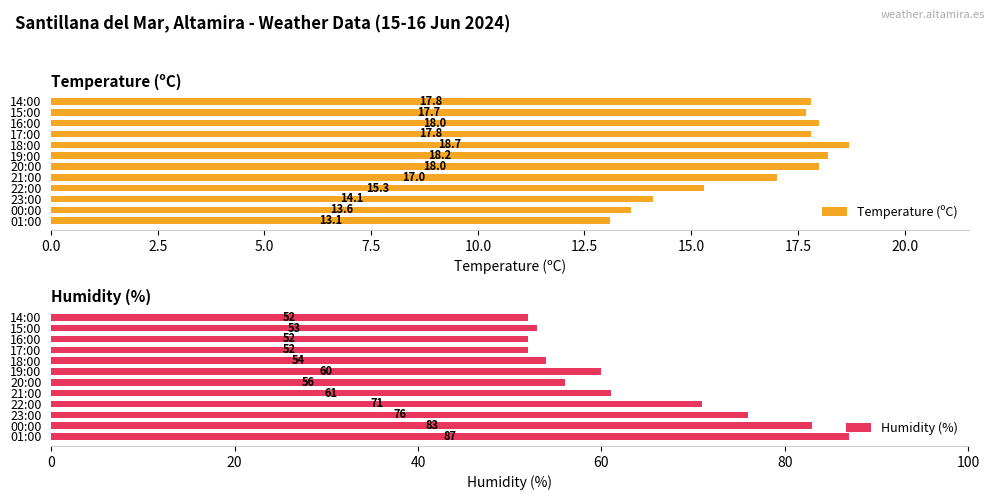

Read the Temperature (ºC) value at 21:00.

17.0